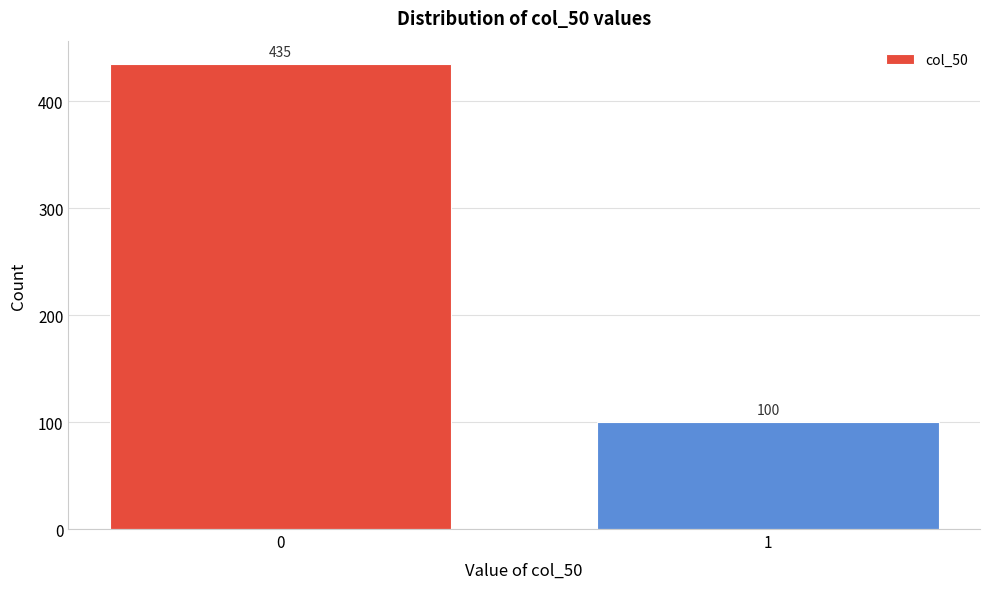

Reading right to left, transcribe all the data shown in this chart.

100	435